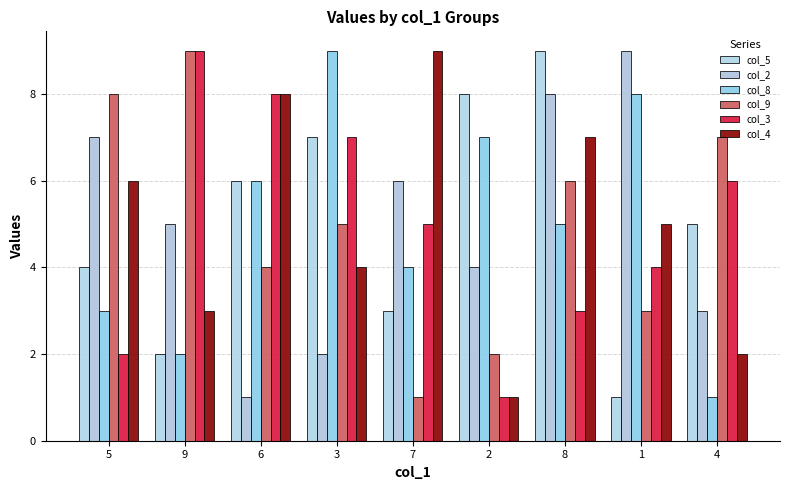

What is the difference between the col_3 values at 9 and 7?

4